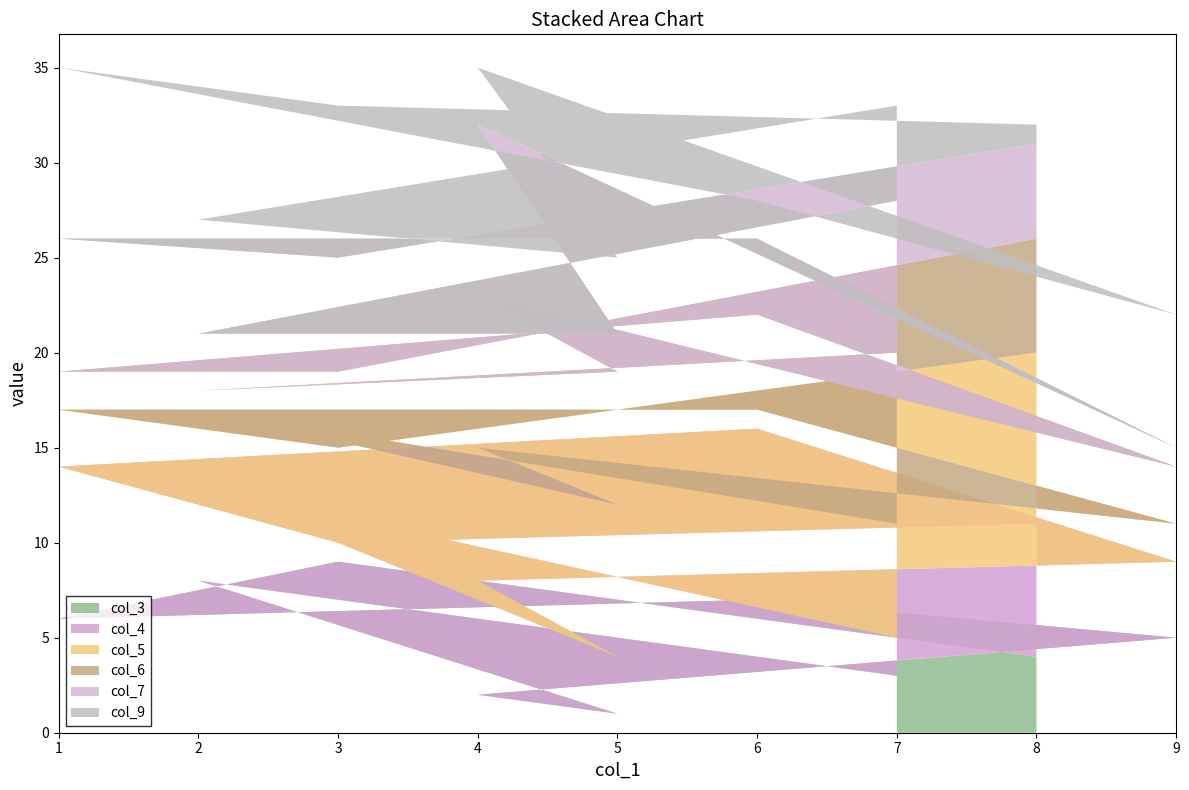

True or false: col_3 has a value of 13 at 3.

False